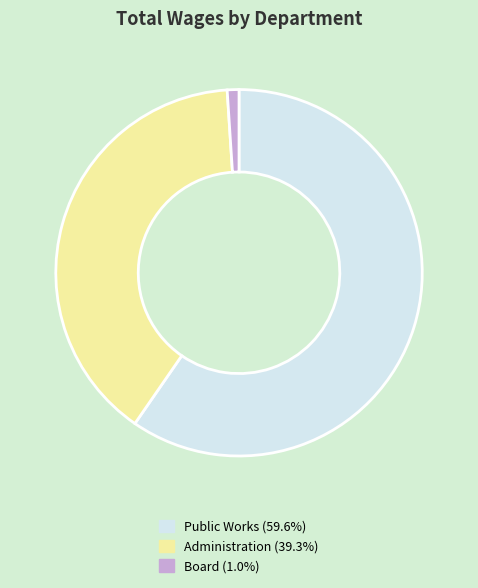

Is the sum of Administration (39.3%) and Board (1.0%) greater than half?

No